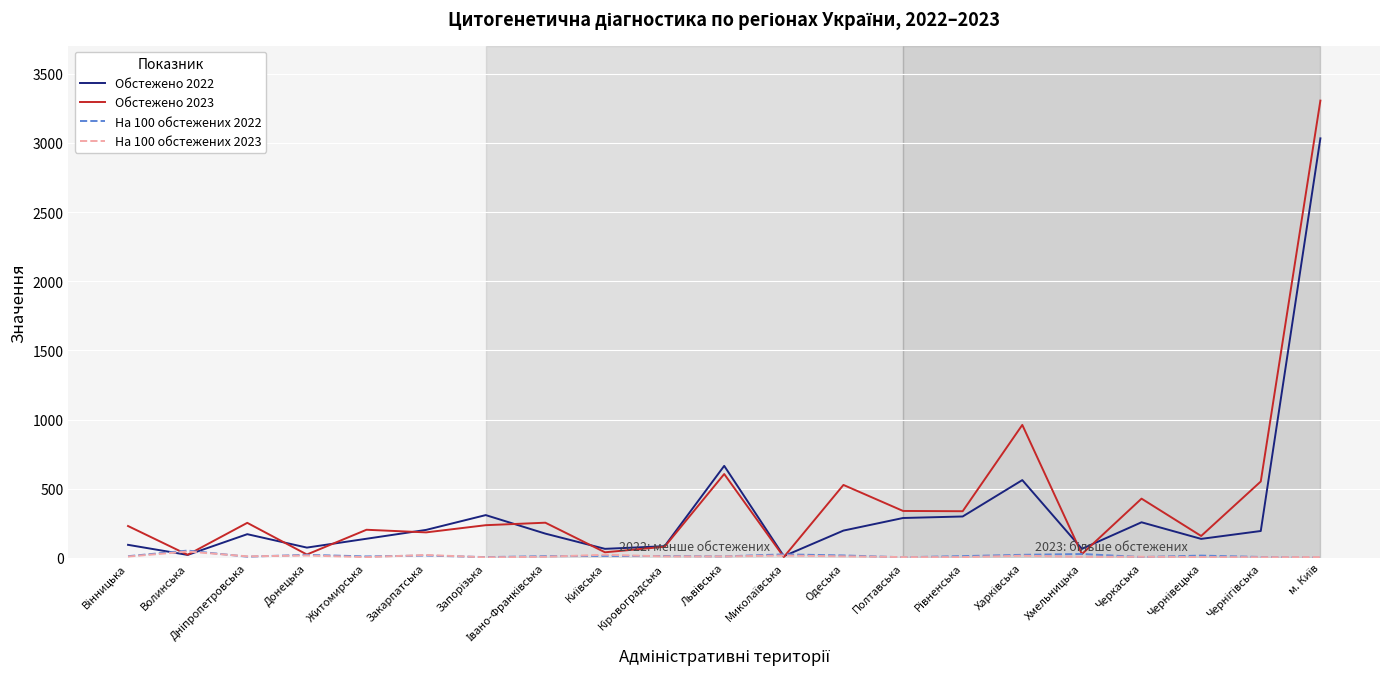

What is the maximum value for Обстежено 2022?

3033.0